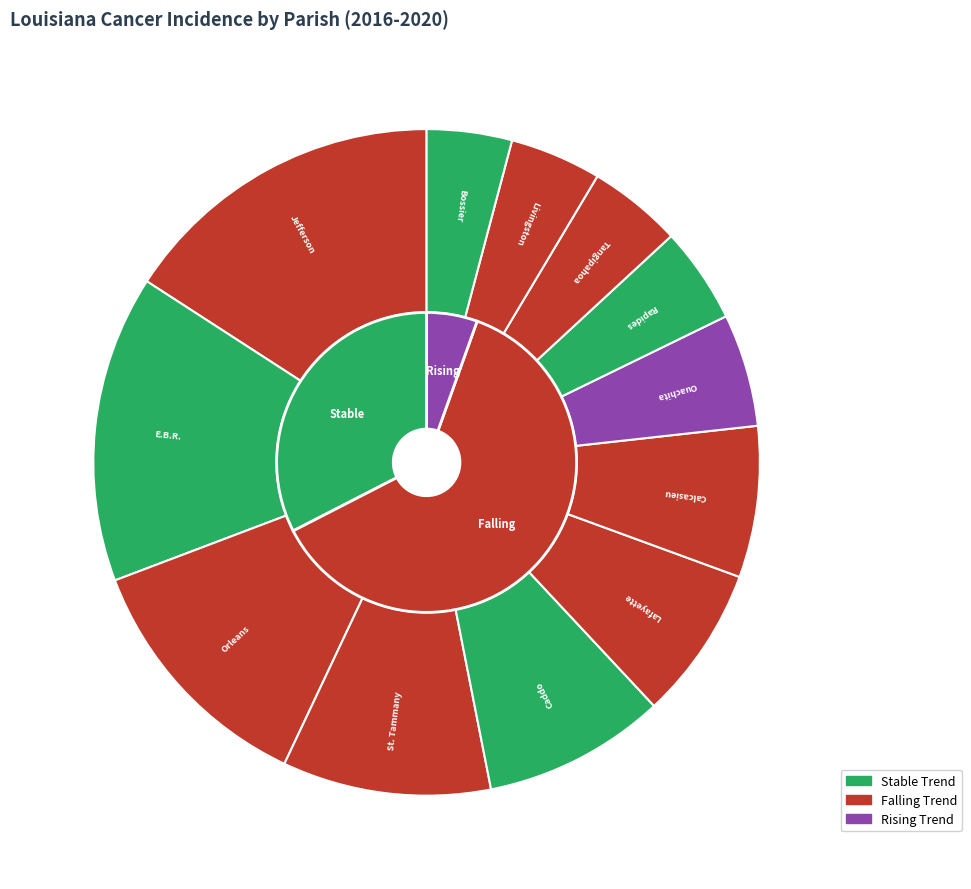

To the nearest percent, what portion does St. Tammany Parish represent?

10%